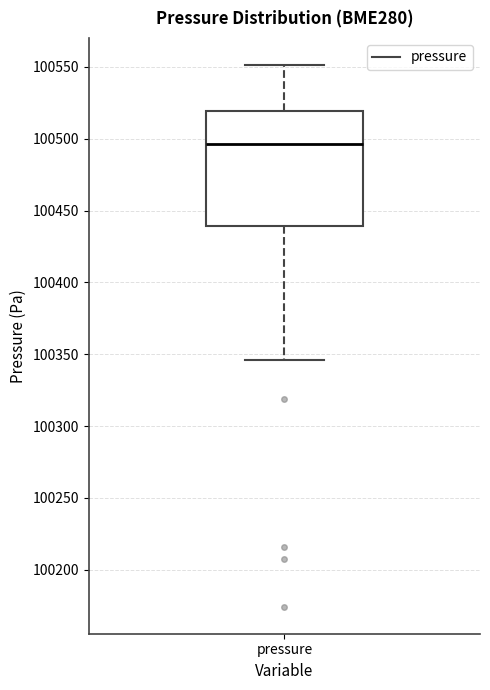

Read this box plot against the y-axis: the position of the median line, the range covered by the box, and the ends of both whiskers. The values are not printed on the chart, so give them approximately, as read against the axis.

median 100495, box 100440 to 100520, whiskers 100345 to 100550